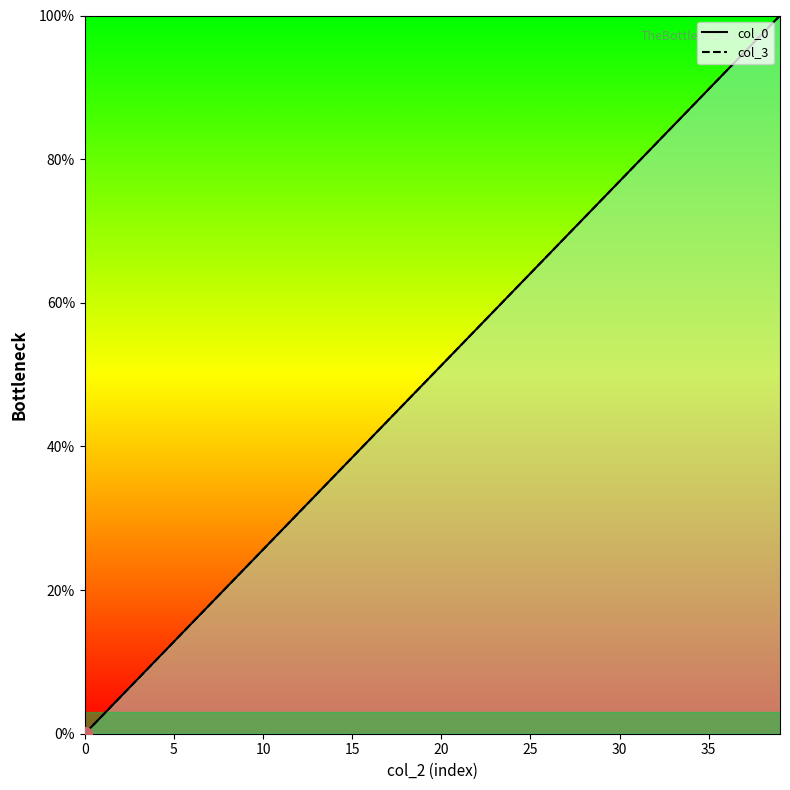

How many lines are shown in the chart?

2